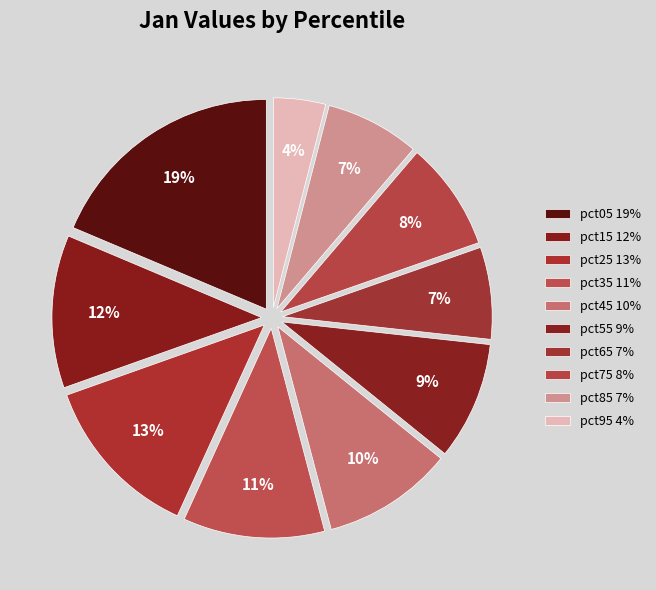

How many slices are in this pie chart?

10